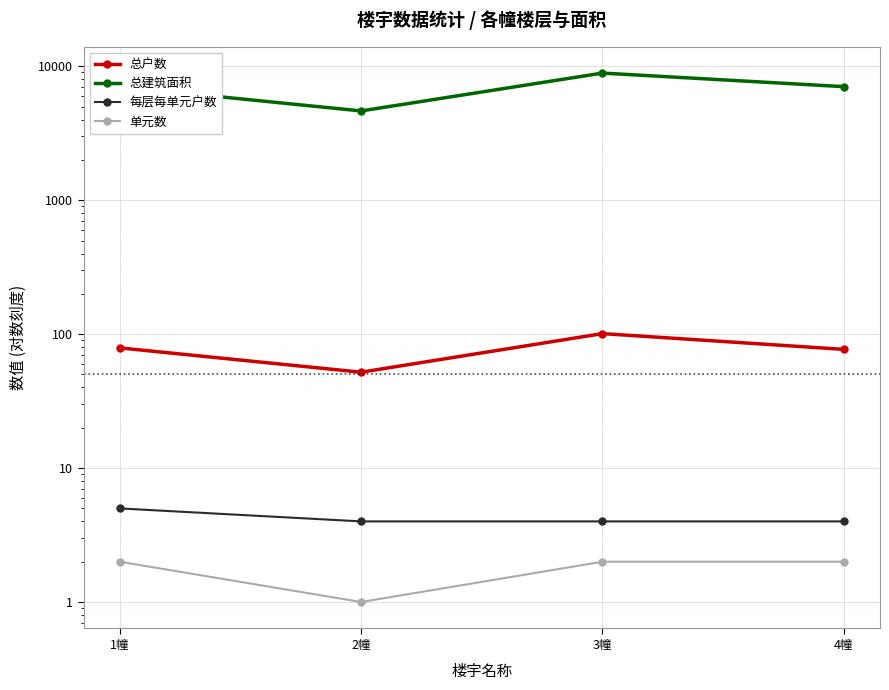

True or false: 单元数 and 每层每单元户数 cross at least once.

False